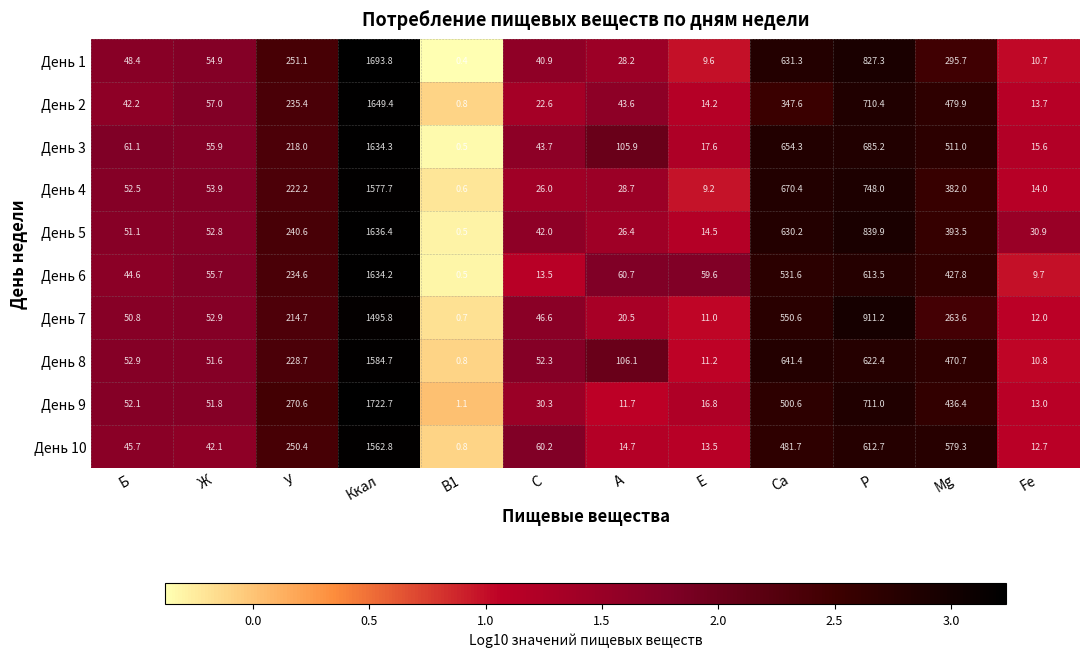

At which category does the chart reach its peak across all series?

Ккал